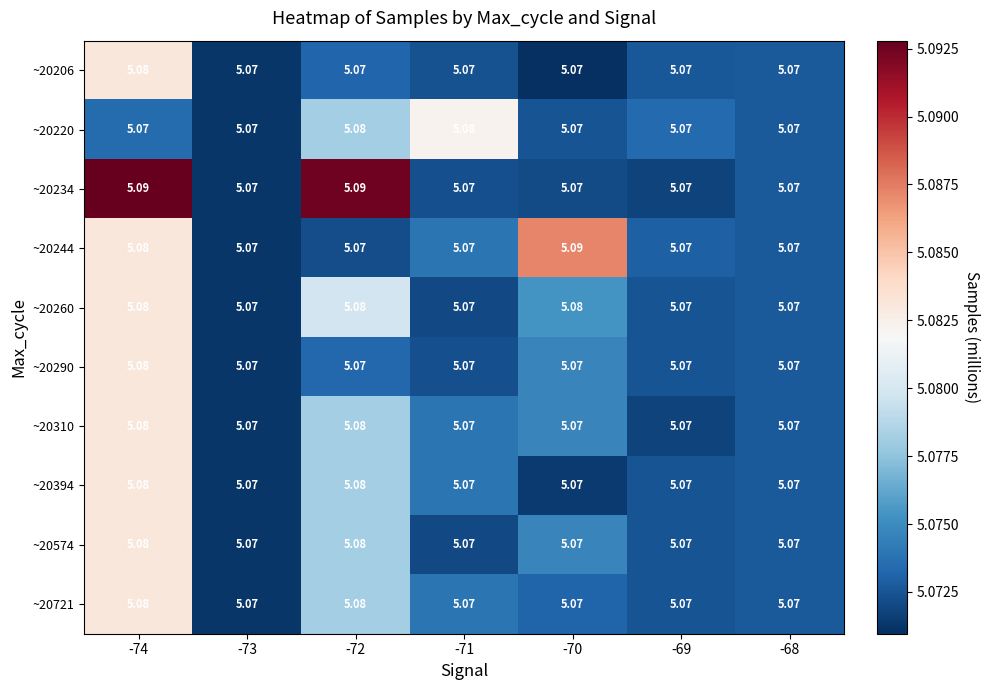

Count the number of categories in the chart.

7